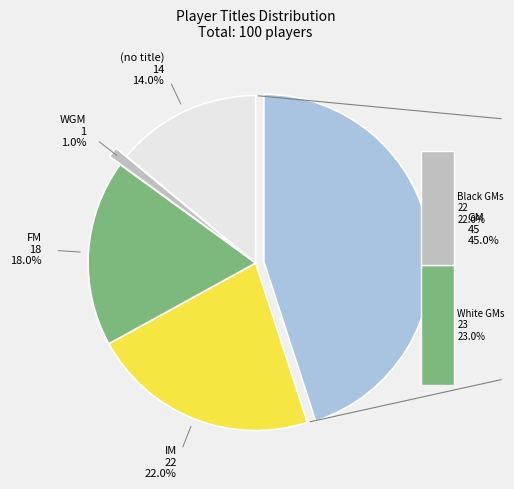

Does  account for over 50% of the chart?

No